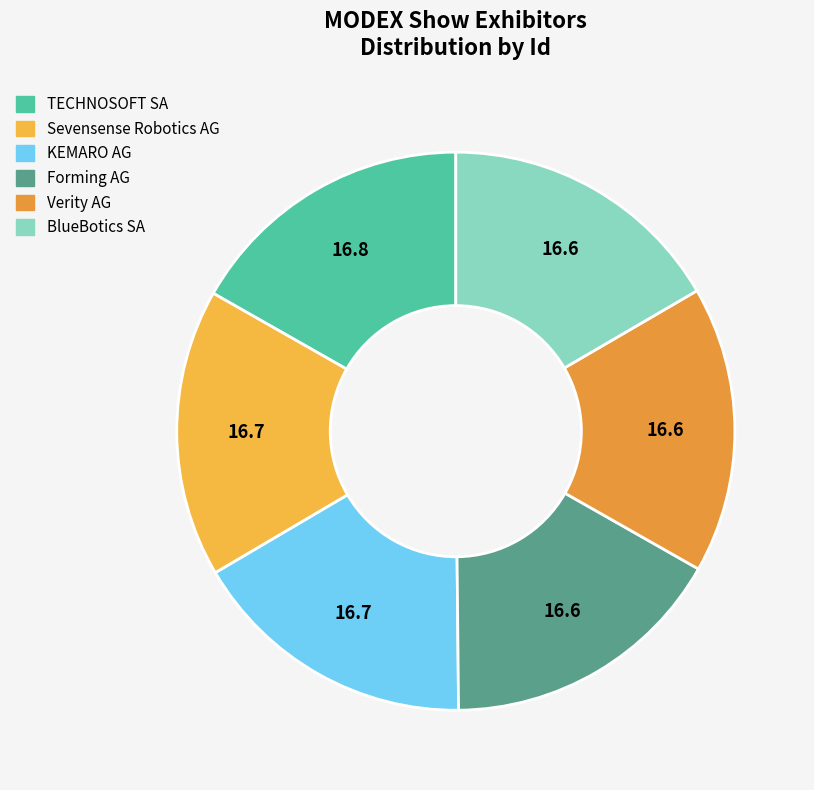

Count the number of slices in the pie.

6